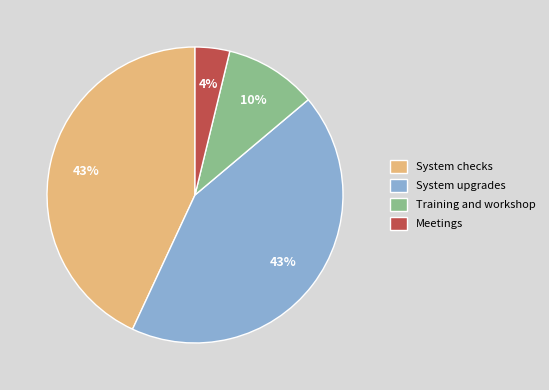

The System checks slice represents 43% of the pie. True or false?

True